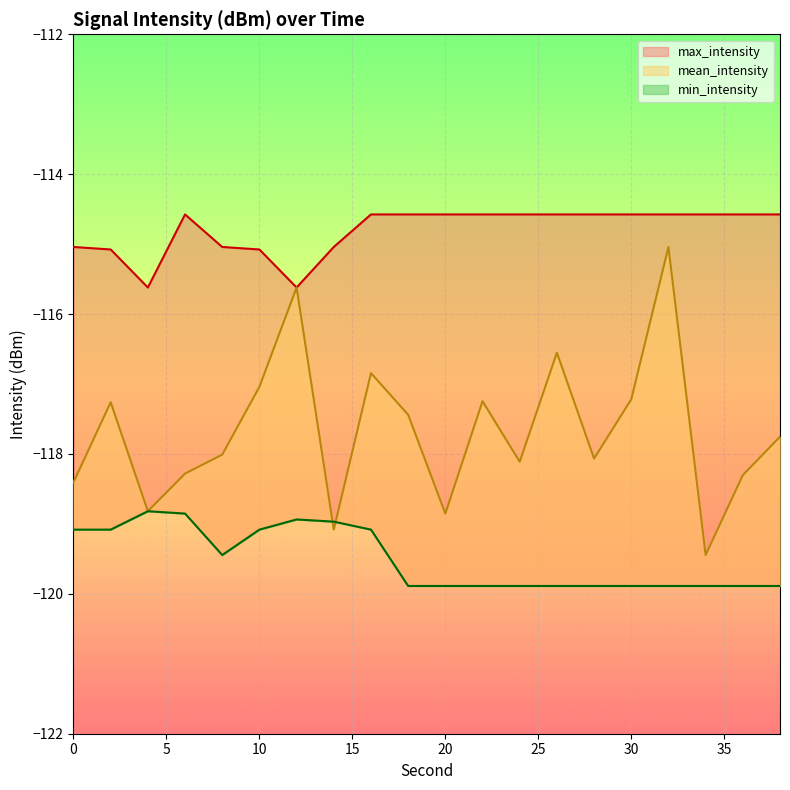

Reading right to left, list all the values displayed in this chart.

mean_intensity: -117.8	-118.3	-119.4	-115.0	-117.2	-118.1	-116.6	-118.1	-117.2	-118.9	-117.4	-116.8	-119.1	-115.6	-117.0	-118.0	-118.3	-118.8	-117.3	-118.4
min_intensity: -119.9	-119.9	-119.9	-119.9	-119.9	-119.9	-119.9	-119.9	-119.9	-119.9	-119.9	-119.1	-119.0	-118.9	-119.1	-119.4	-118.9	-118.8	-119.1	-119.1
max_intensity: -114.6	-114.6	-114.6	-114.6	-114.6	-114.6	-114.6	-114.6	-114.6	-114.6	-114.6	-114.6	-115.0	-115.6	-115.1	-115.0	-114.6	-115.6	-115.1	-115.0